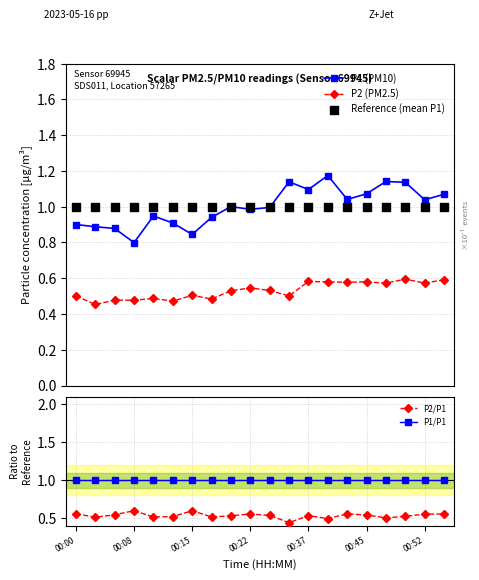

Is the value of P1/P1 at 00:52 greater than the value of P2/P1 at 00:22?

Yes